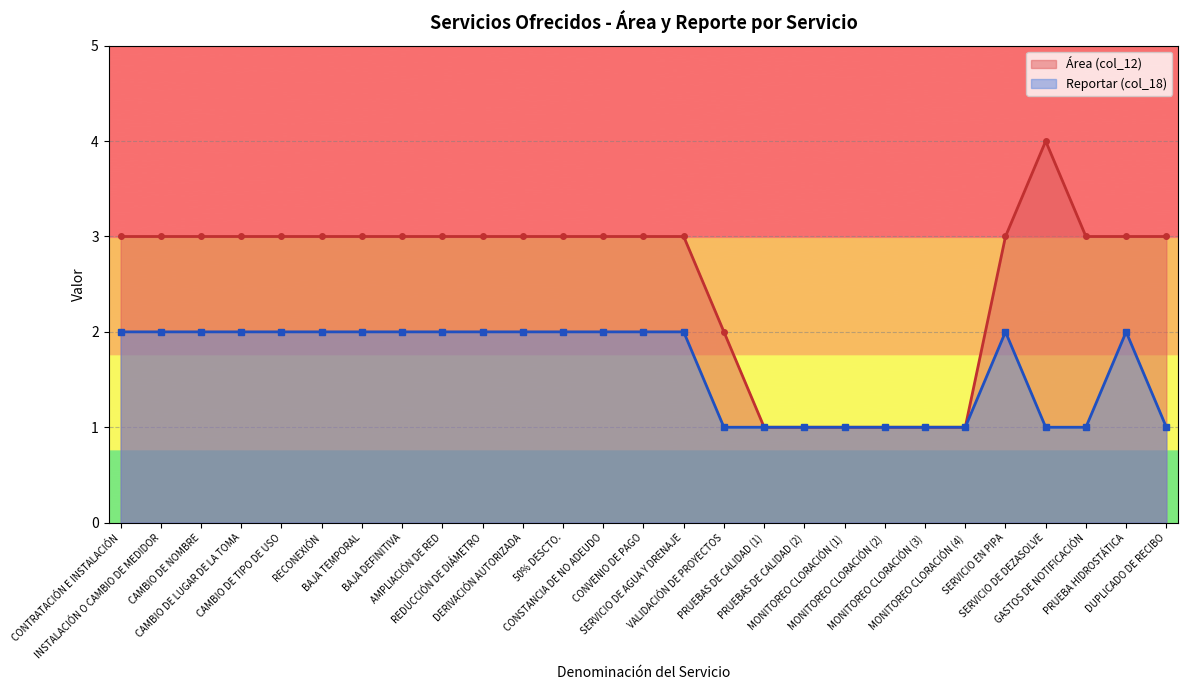

Count the number of categories in the chart.

27